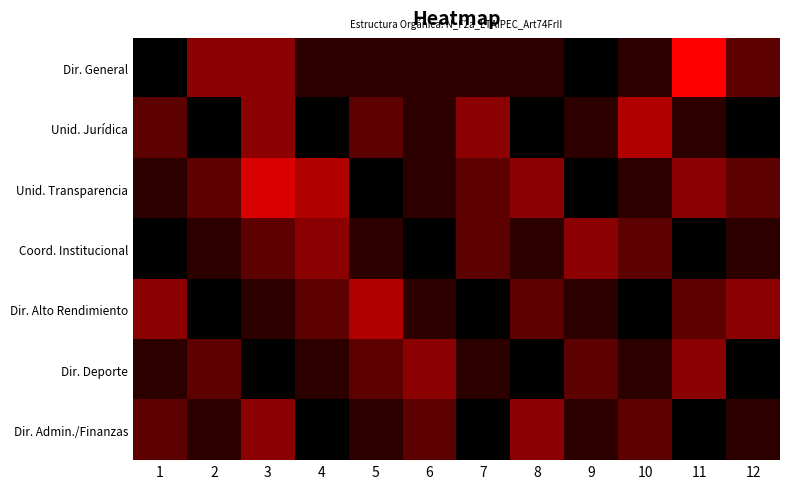

Which has a higher value, 3 or 9?

3